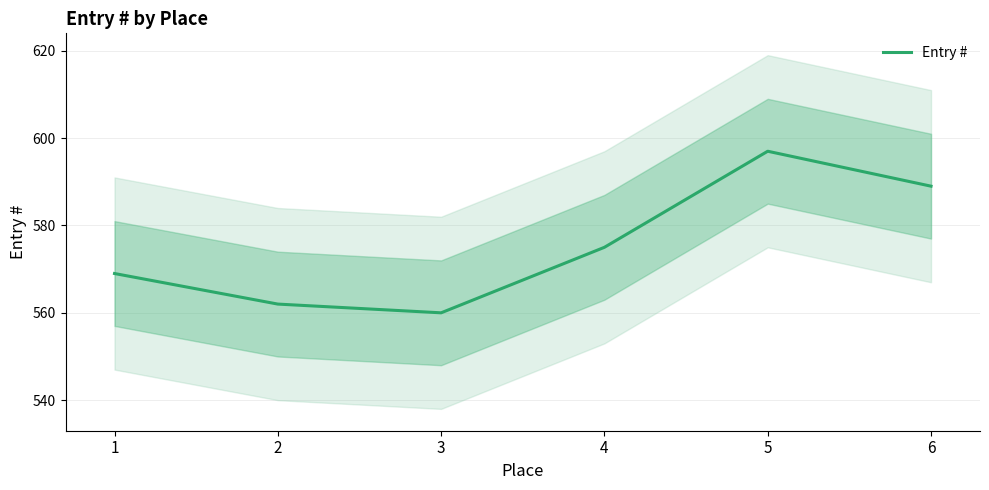

Where is the data nearest to the value 578?

4